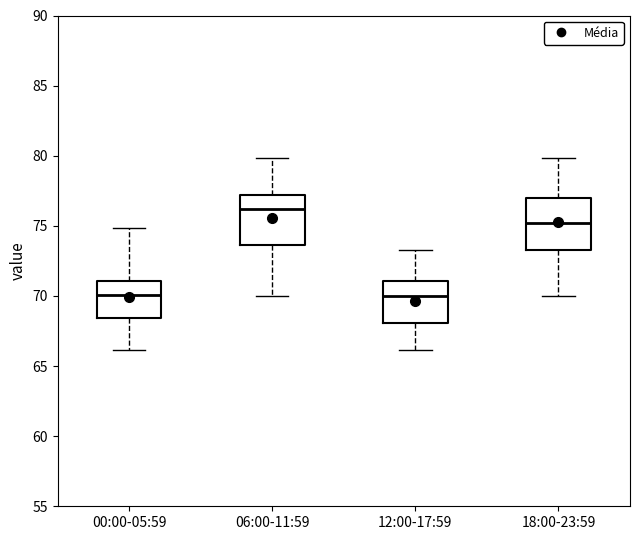

Reading left to right, transcribe this box plot: for each box, give where its median line is, the range the box spans, and where its two whiskers end, as read against the y-axis. The values are not printed on the chart, so give them approximately, as read against the axis.

00:00-05:59: median 70.0, box 68.5 to 71.0, whiskers 66.0 to 75.0
06:00-11:59: median 76.0, box 73.5 to 77.0, whiskers 70.0 to 80.0
12:00-17:59: median 70.0, box 68.0 to 71.0, whiskers 66.0 to 73.5
18:00-23:59: median 75.0, box 73.5 to 77.0, whiskers 70.0 to 80.0